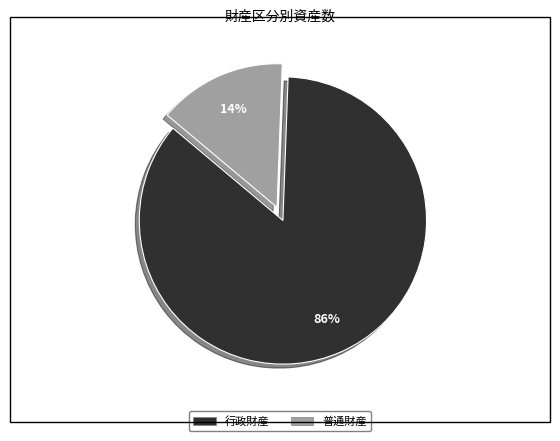

Is 普通財産 the majority of the pie?

No